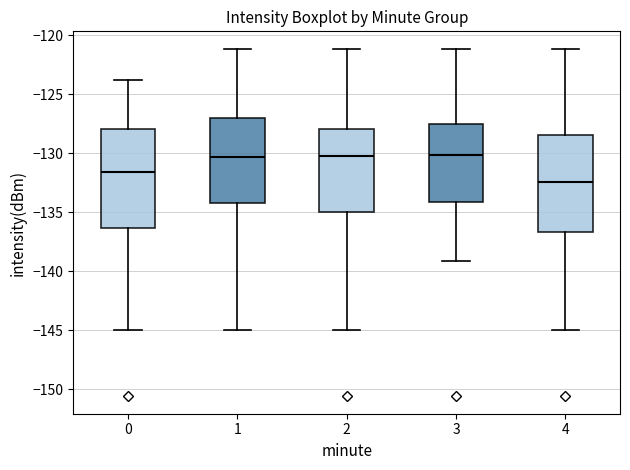

Reading left to right, transcribe this box plot: for each box, give where its median line is, the range the box spans, and where its two whiskers end, as read against the y-axis. The values are not printed on the chart, so give them approximately, as read against the axis.

0: median -131.5, box -136.5 to -128.0, whiskers -145.0 to -124.0
1: median -130.5, box -134.0 to -127.0, whiskers -145.0 to -121.0
2: median -130.0, box -135.0 to -128.0, whiskers -145.0 to -121.0
3: median -130.0, box -134.0 to -127.5, whiskers -139.0 to -121.0
4: median -132.5, box -136.5 to -128.5, whiskers -145.0 to -121.0